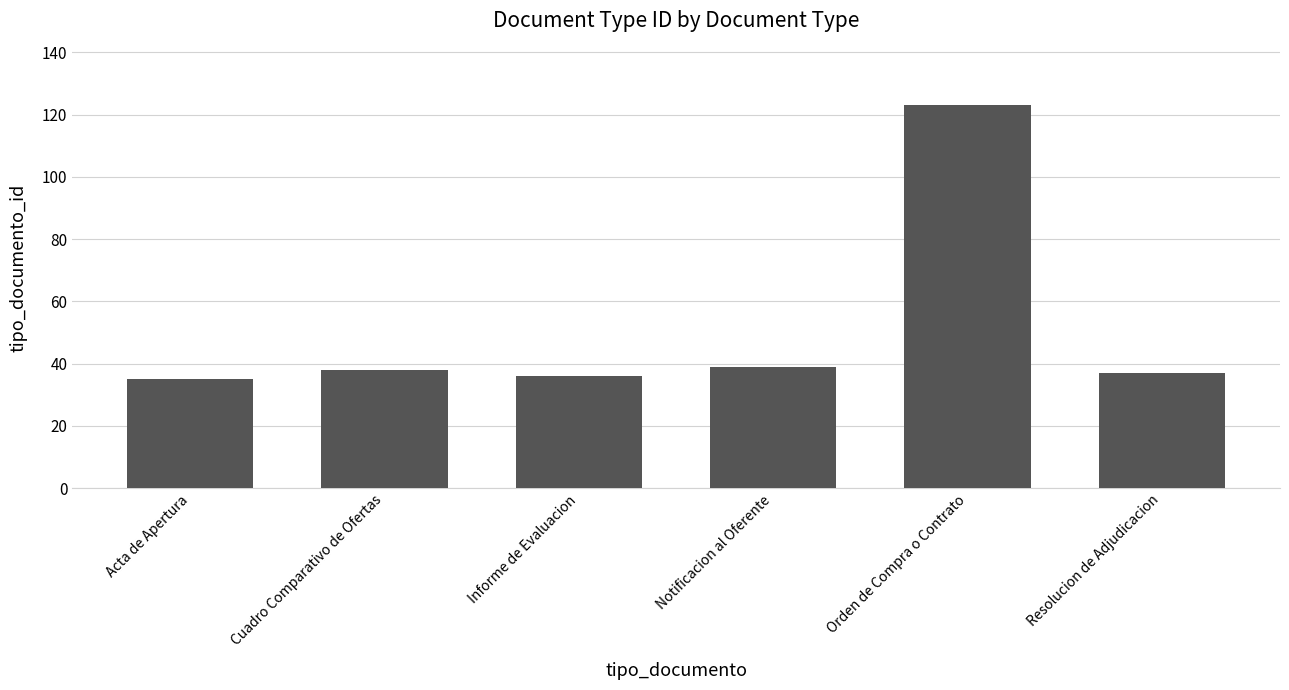

How many bars are there in total?

6